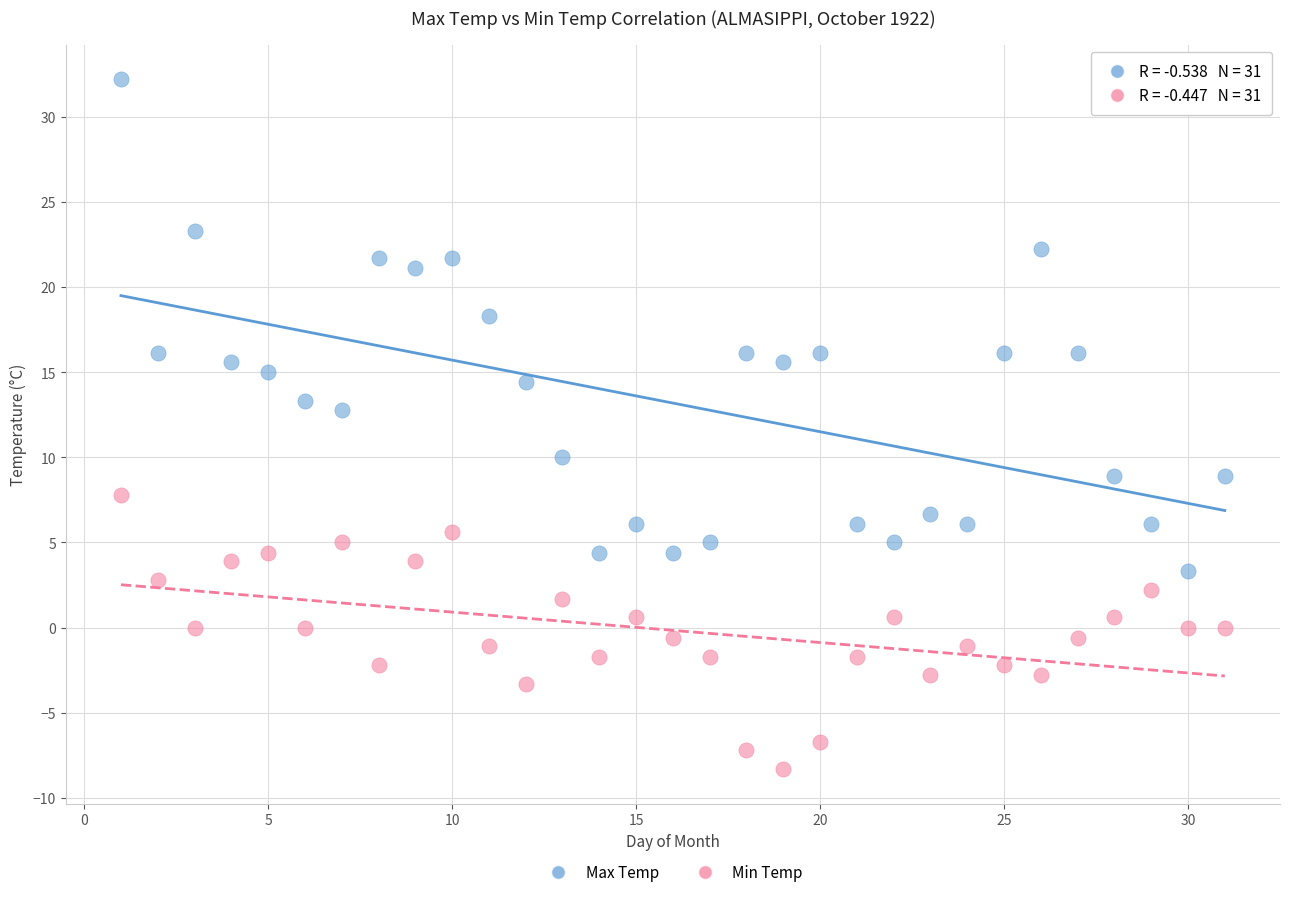

What are all the series names shown in the legend?

Max Temp, Min Temp